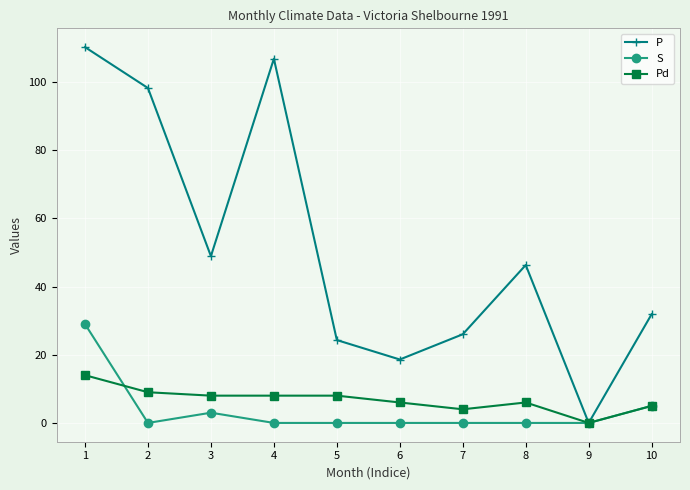

At which category does P reach its first local peak?

4